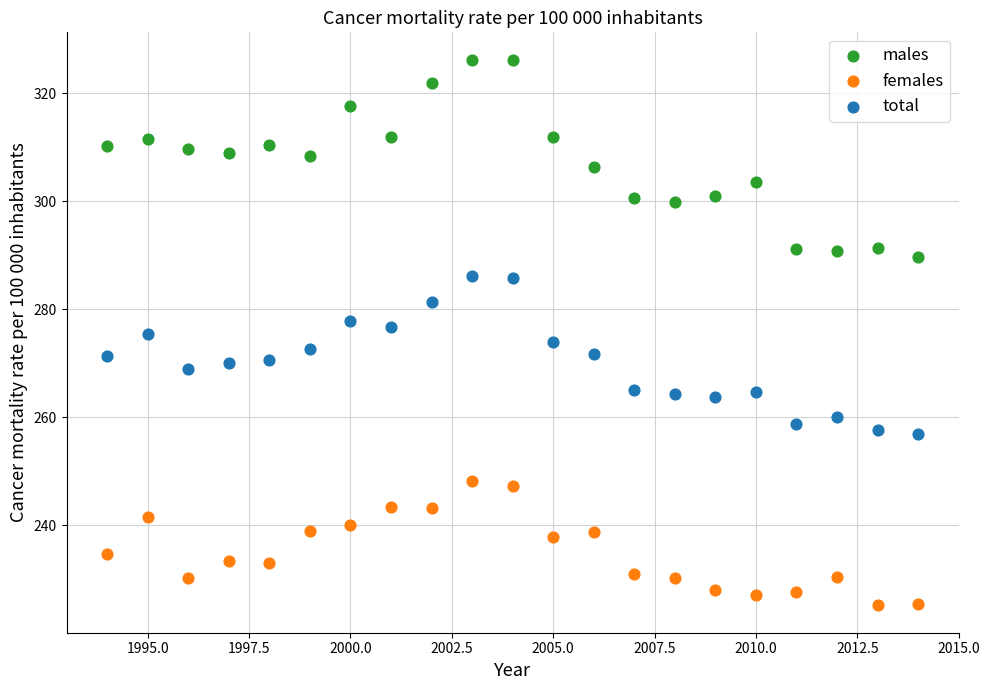

Across all data points, what is the range of X values (max minus min)?

20.0